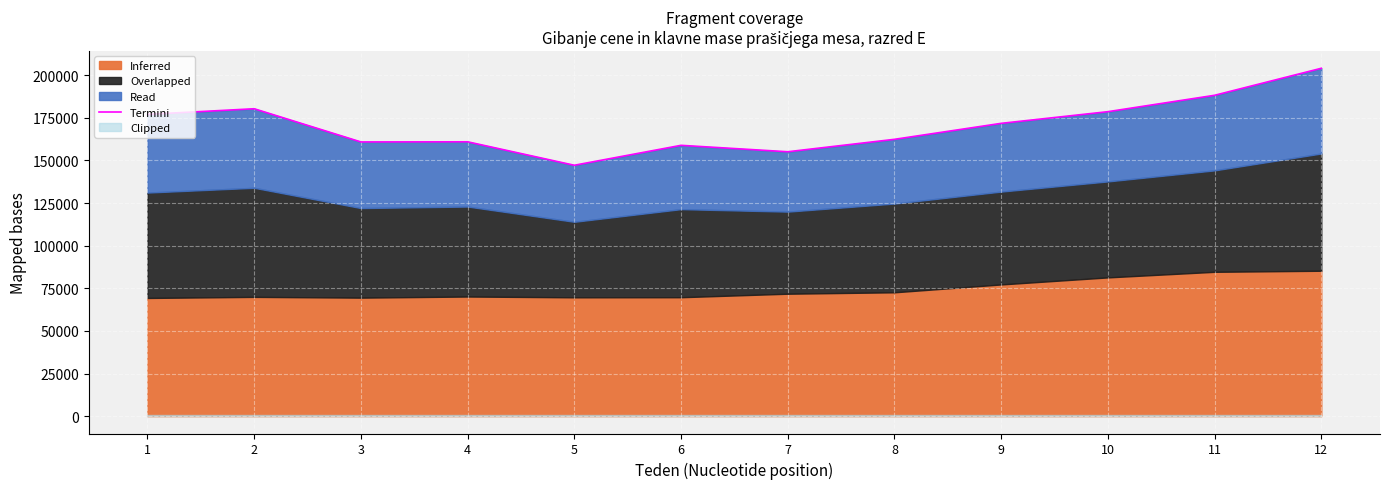

What is the difference between the maximum and minimum values?

56904.6